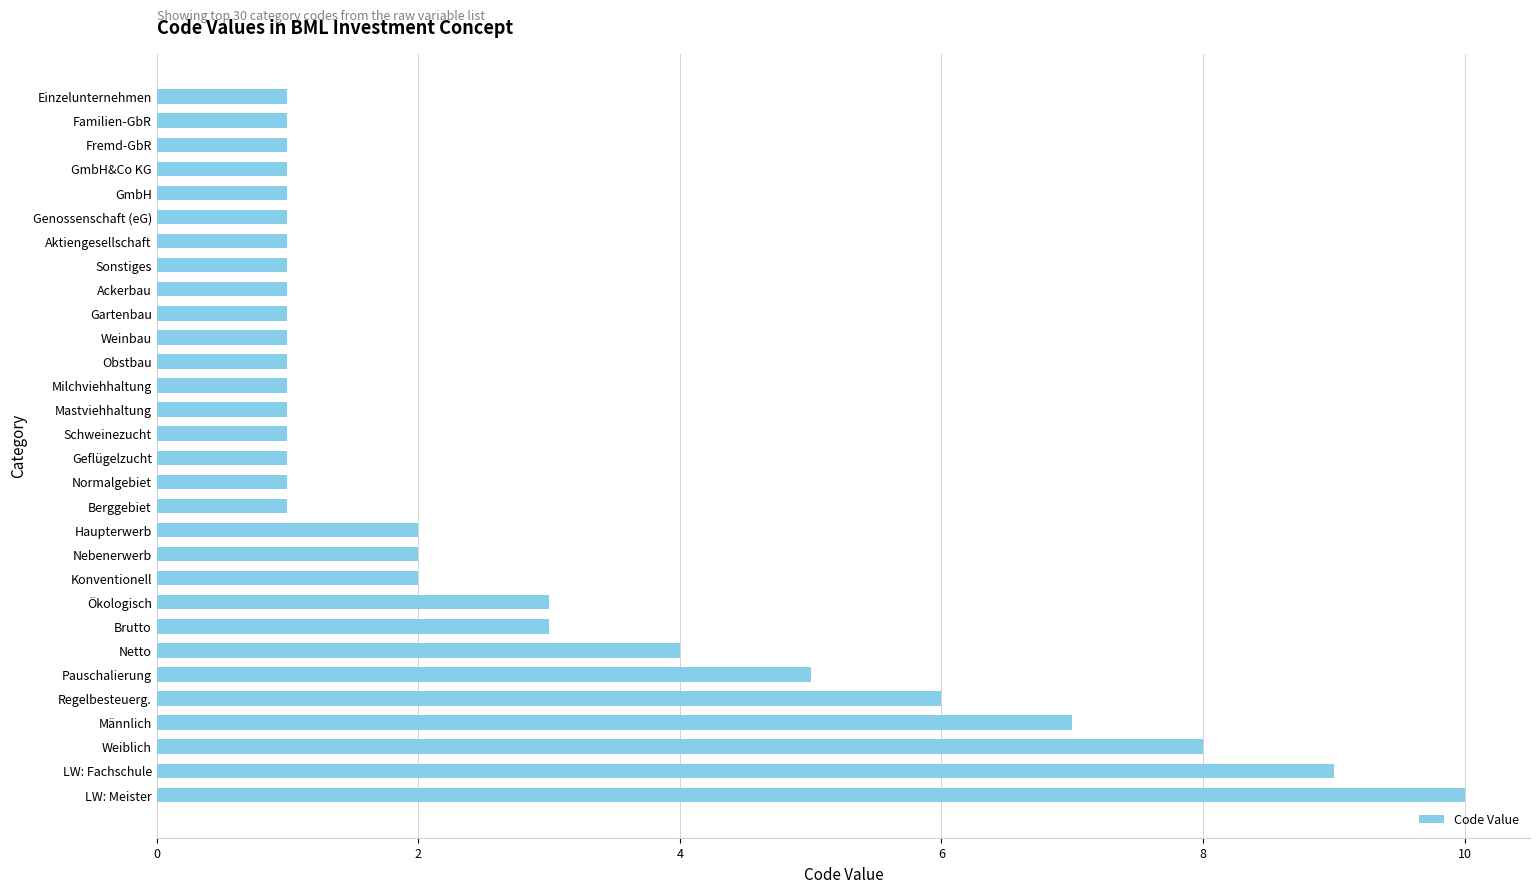

Which category has the highest value across all series?

LW: Meister